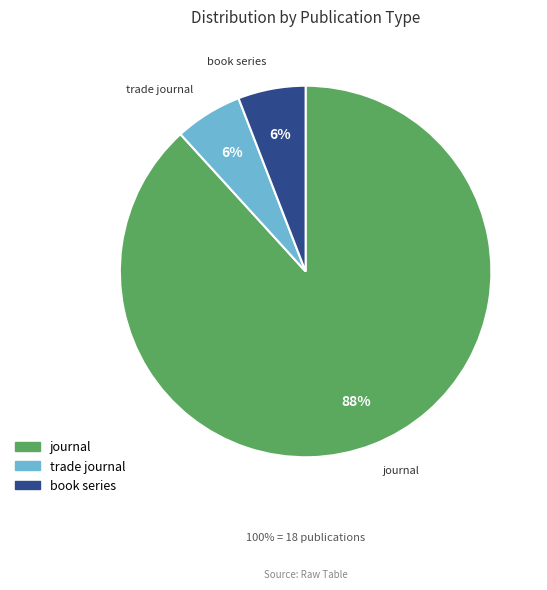

Do book series and journal together represent more than half of the pie?

Yes